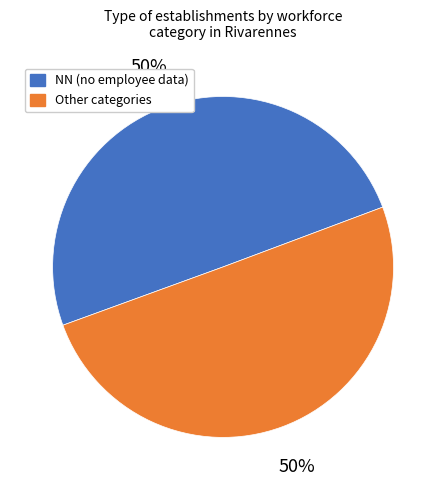

To the nearest percent, what portion does Other categories represent?

50%